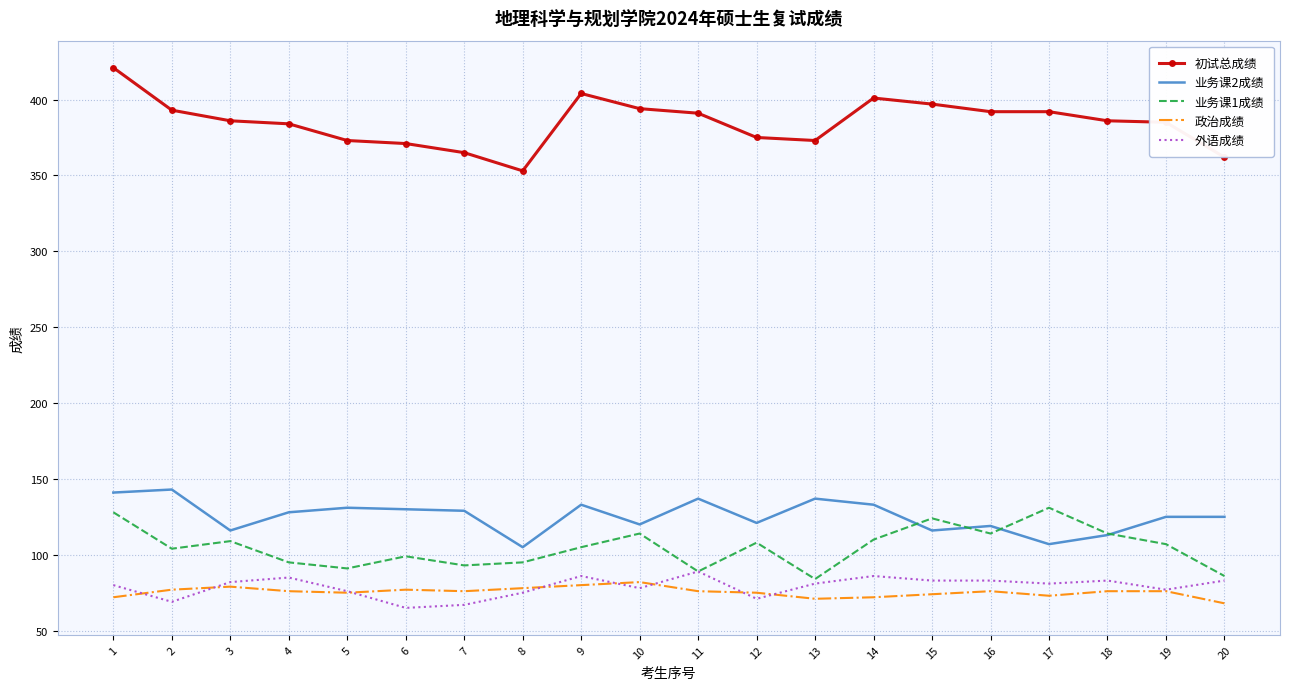

True or false: 业务课2成绩 has a value of 116 at 15.

True